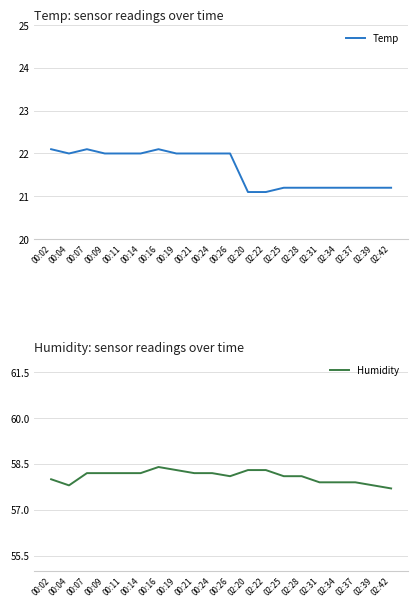

At which label is Temp closest to 21?

02:20